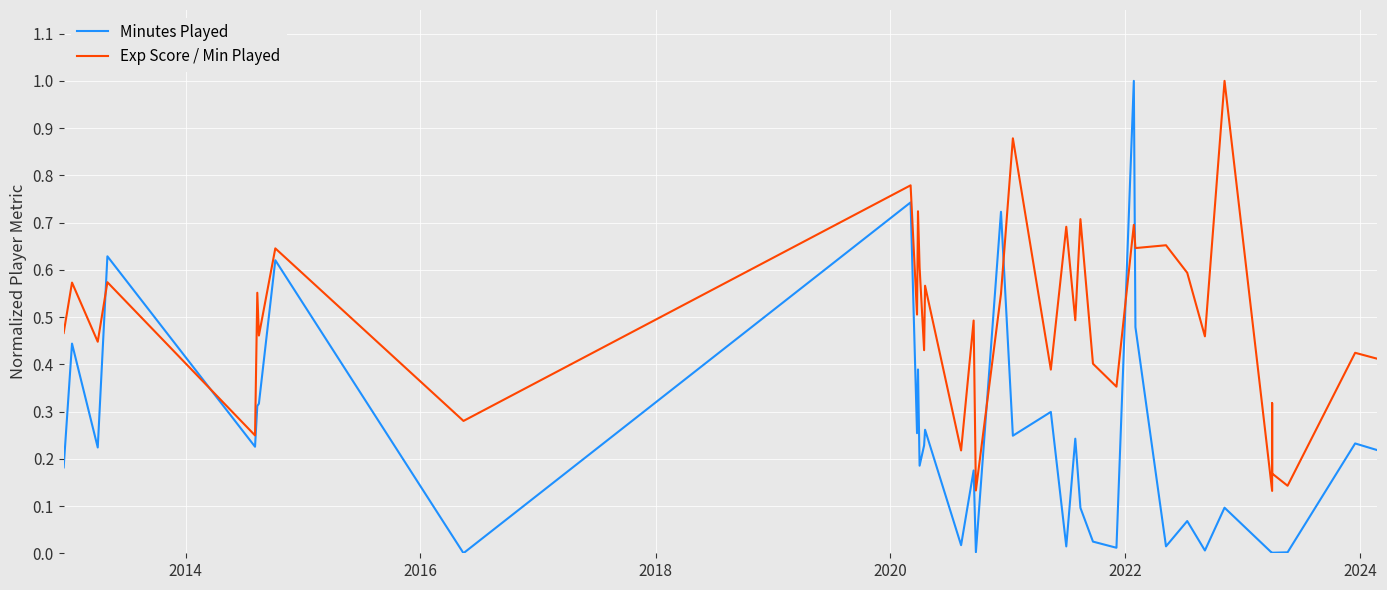

At how many categories does at least one series exceed 0?

38